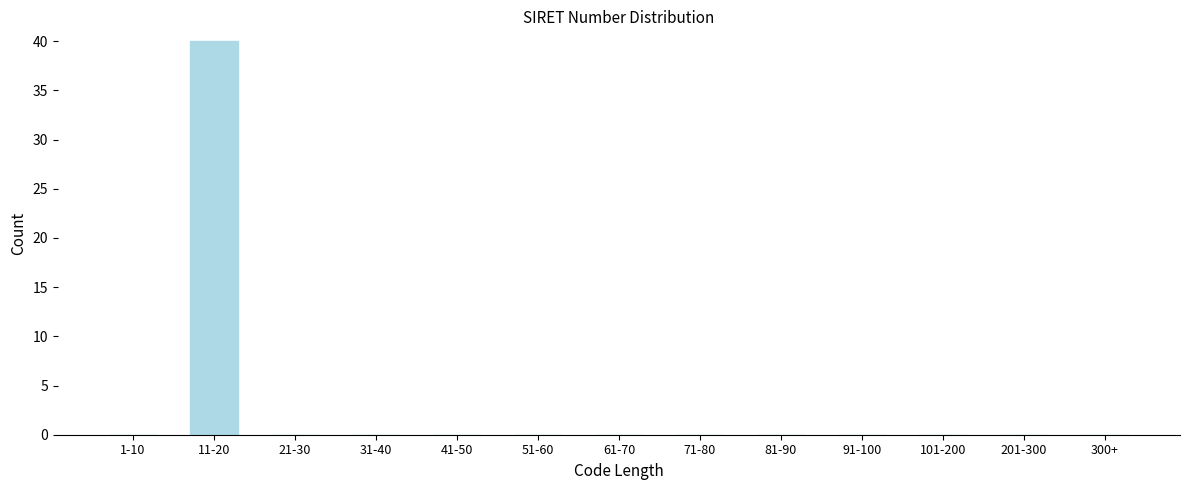

What is the sum of all values?

40